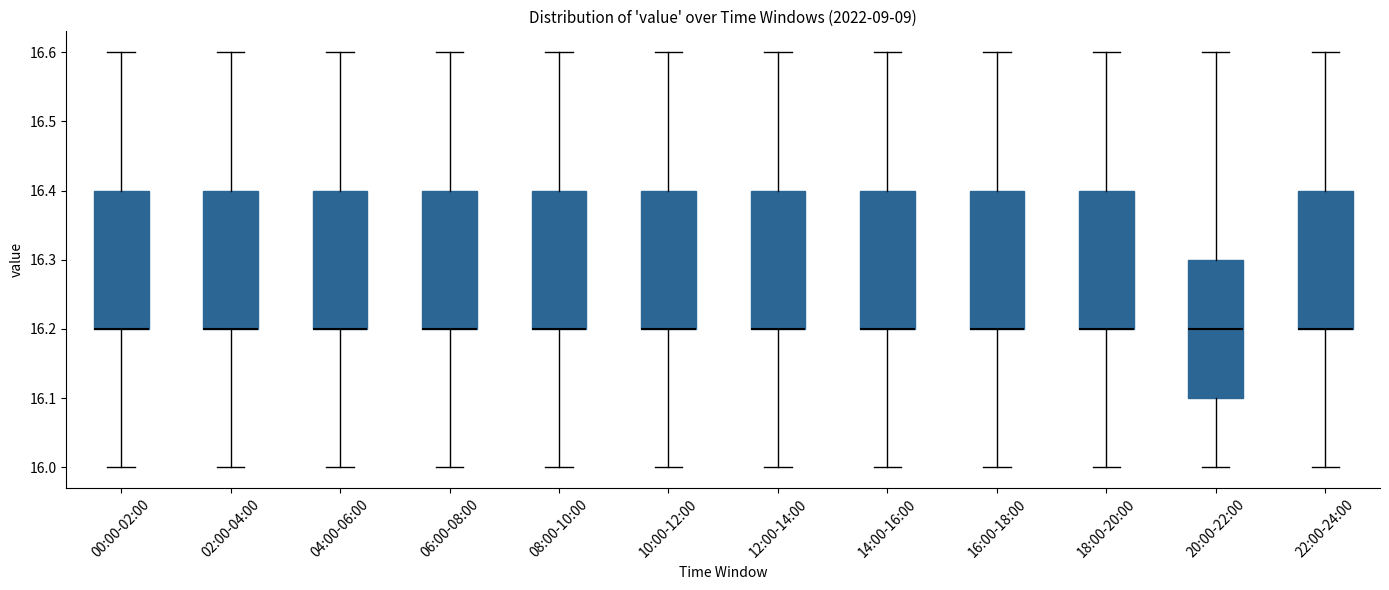

Reading left to right, read every box against the y-axis: the position of its median line, the range the box covers, and the ends of its whiskers. The values are not printed on the chart, so give them approximately, as read against the axis.

00:00-02:00: median 16.2 (drawn on the box's lower edge), box 16.2 to 16.4, whiskers 16.0 to 16.6
02:00-04:00: median 16.2 (drawn on the box's lower edge), box 16.2 to 16.4, whiskers 16.0 to 16.6
04:00-06:00: median 16.2 (drawn on the box's lower edge), box 16.2 to 16.4, whiskers 16.0 to 16.6
06:00-08:00: median 16.2 (drawn on the box's lower edge), box 16.2 to 16.4, whiskers 16.0 to 16.6
08:00-10:00: median 16.2 (drawn on the box's lower edge), box 16.2 to 16.4, whiskers 16.0 to 16.6
10:00-12:00: median 16.2 (drawn on the box's lower edge), box 16.2 to 16.4, whiskers 16.0 to 16.6
12:00-14:00: median 16.2 (drawn on the box's lower edge), box 16.2 to 16.4, whiskers 16.0 to 16.6
14:00-16:00: median 16.2 (drawn on the box's lower edge), box 16.2 to 16.4, whiskers 16.0 to 16.6
16:00-18:00: median 16.2 (drawn on the box's lower edge), box 16.2 to 16.4, whiskers 16.0 to 16.6
18:00-20:00: median 16.2 (drawn on the box's lower edge), box 16.2 to 16.4, whiskers 16.0 to 16.6
20:00-22:00: median 16.2, box 16.1 to 16.3, whiskers 16.0 to 16.6
22:00-24:00: median 16.2 (drawn on the box's lower edge), box 16.2 to 16.4, whiskers 16.0 to 16.6